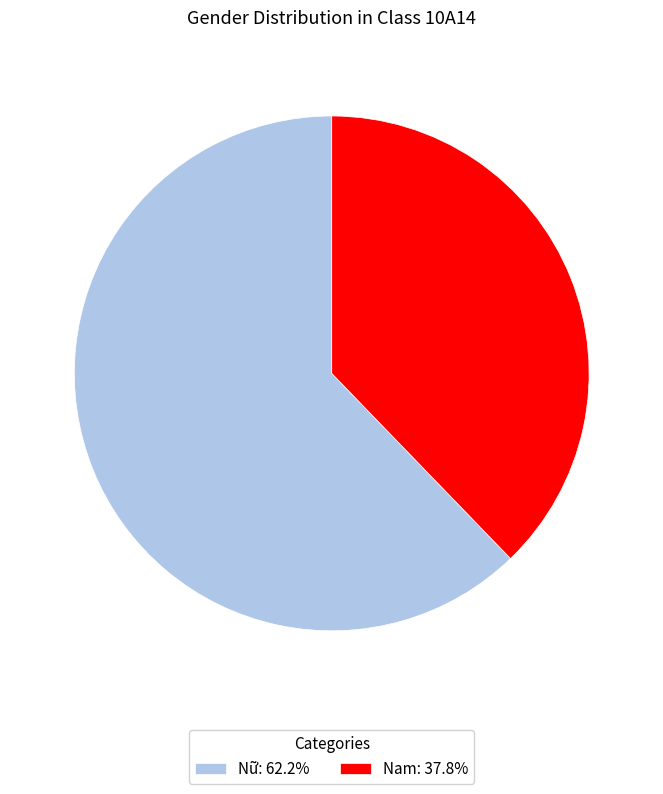

How many segments does this pie chart have?

2